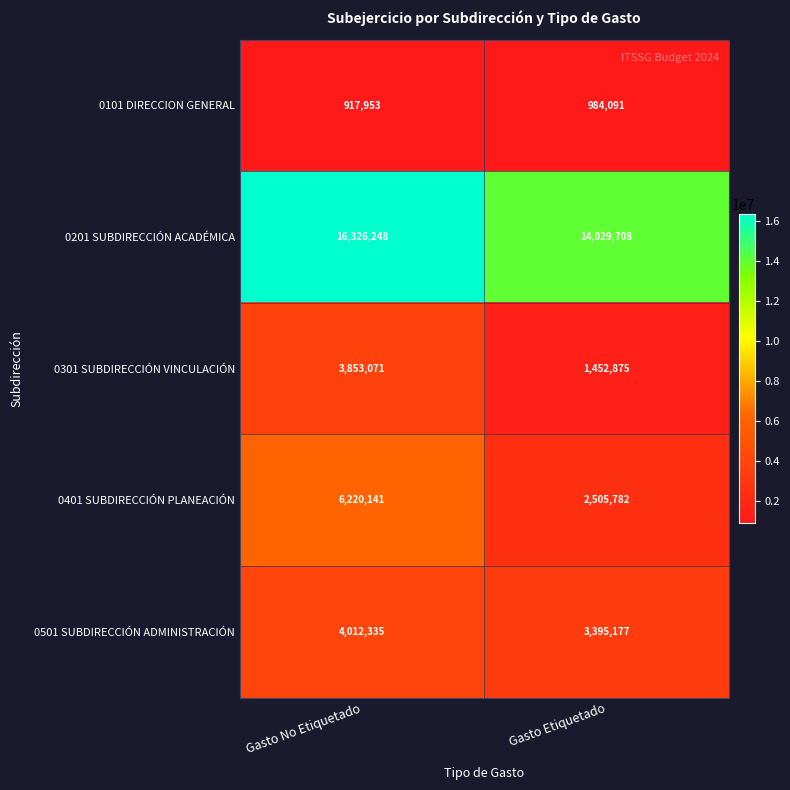

What value does the 0101 DIRECCION GENERAL series have at Gasto No Etiquetado?

917953